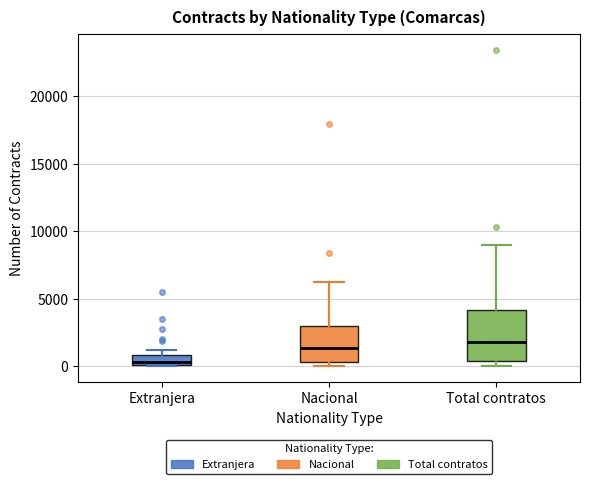

Comparing the boxes themselves (not the whiskers), which one is the tallest?

Total contratos